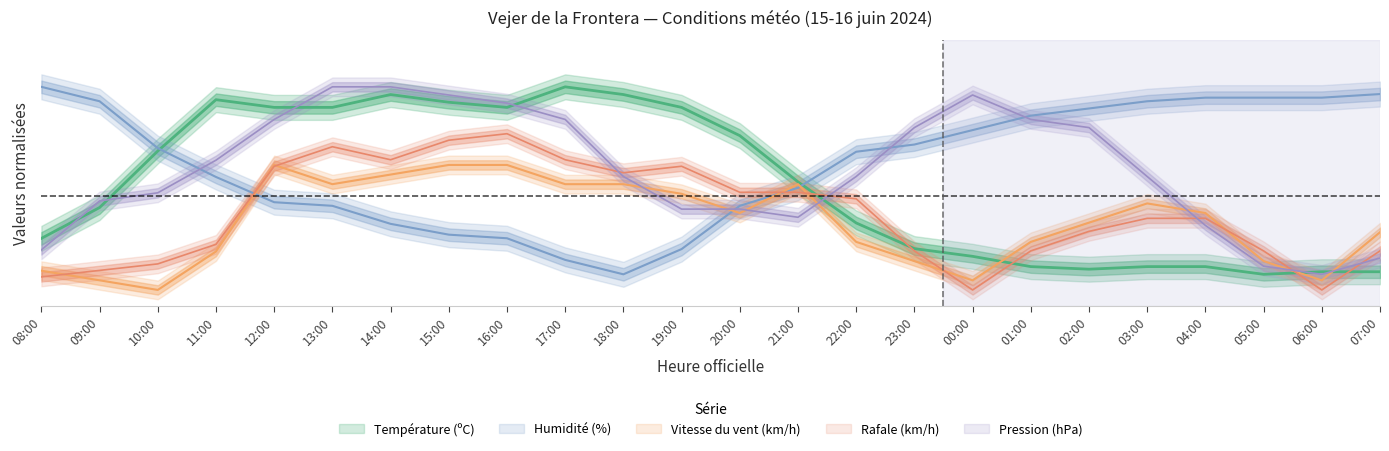

True or false: Vitesse du vent (km/h) and Pression (hPa) cross at least once.

True